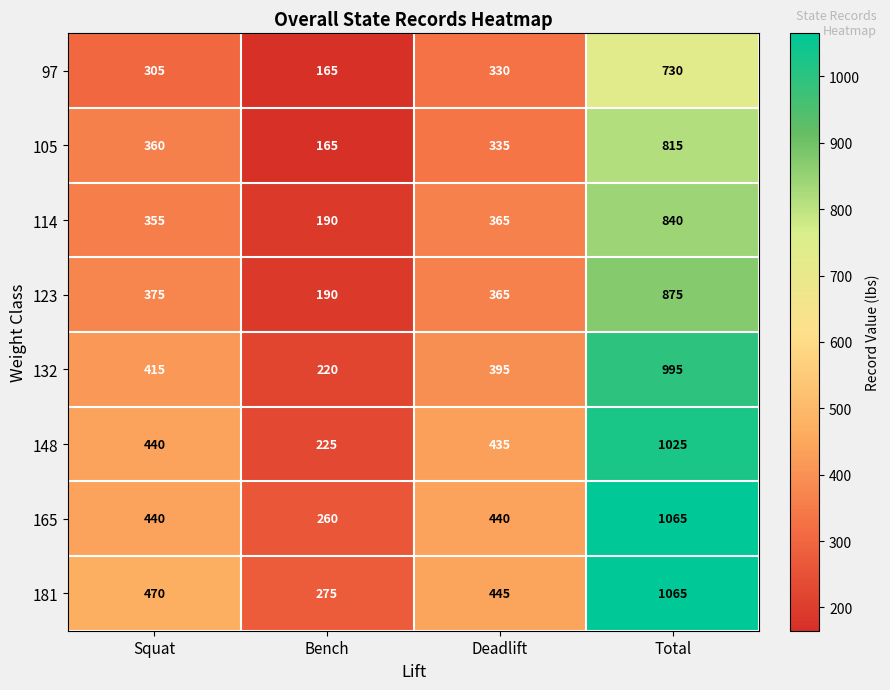

True or false: 123 has a value of 481 at Deadlift.

False